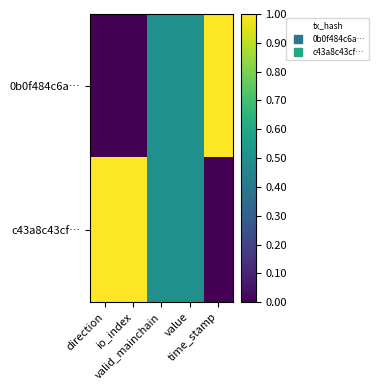

Between io_index and direction, which is larger?

io_index